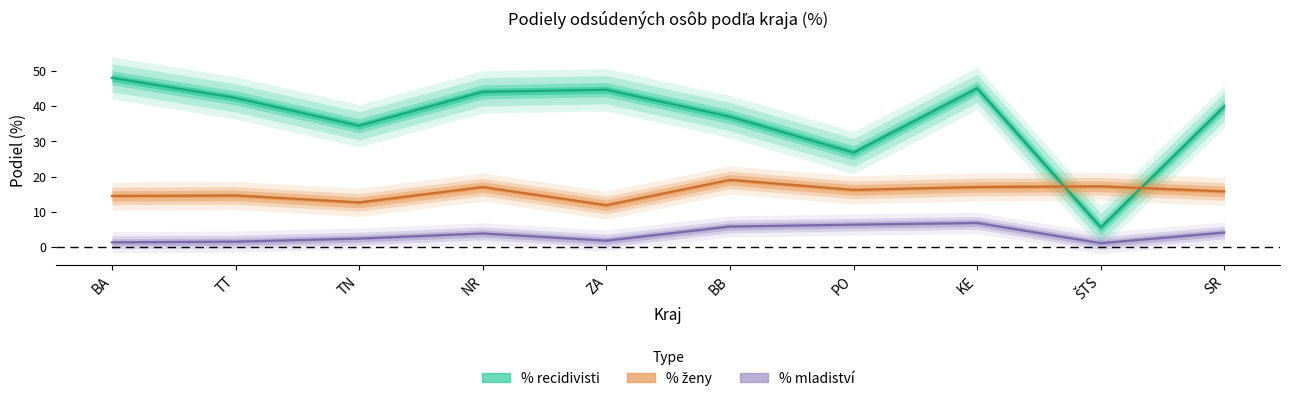

What is the maximum value for % ženy?

19.0